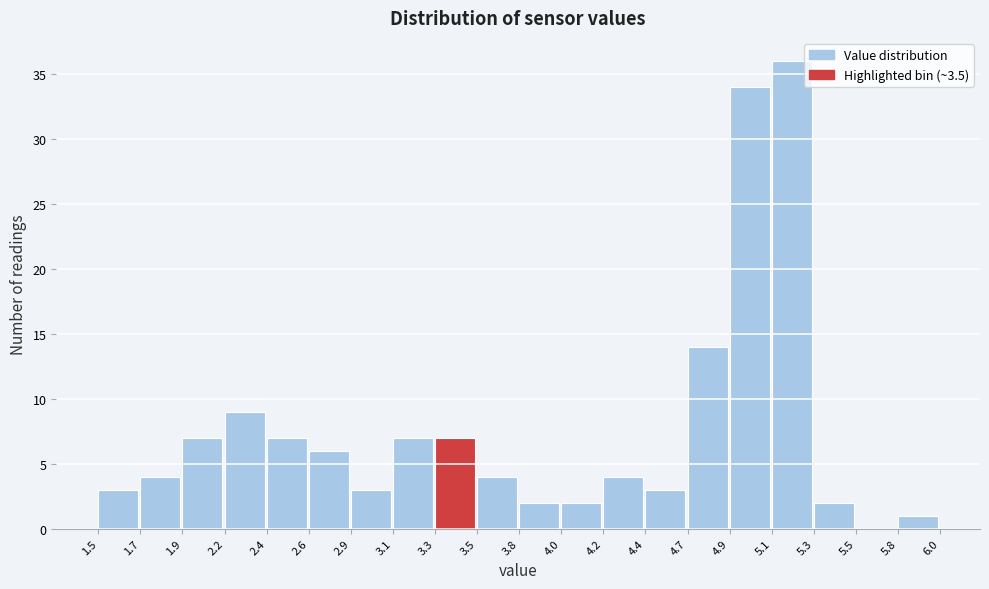

Reading left to right, transcribe all the data shown in this chart.

1.5=3	1.7=4	1.9=7	2.2=9	2.4=7	2.6=6	2.9=3	3.1=7	3.3=7	3.5=4	3.8=2	4.0=2	4.2=4	4.4=3	4.7=14	4.9=34	5.1=36	5.3=2	5.5=0	5.8=1